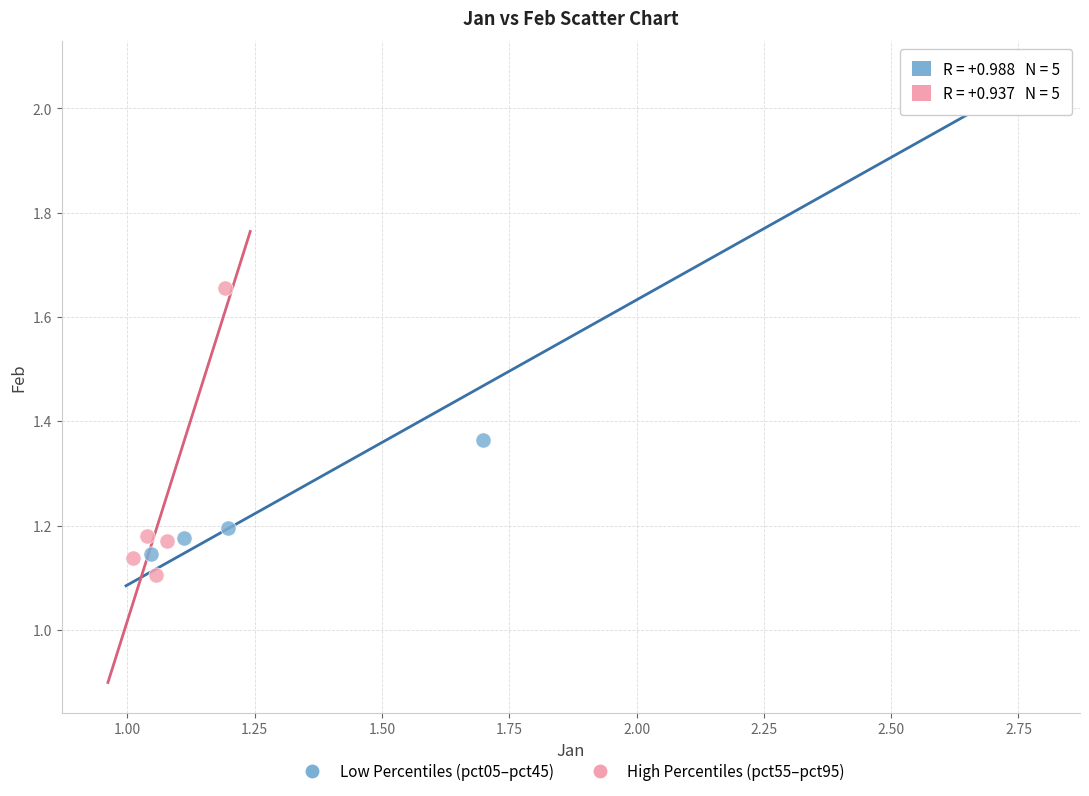

Which series reaches the maximum Y coordinate?

Low Percentiles (pct05–pct45)